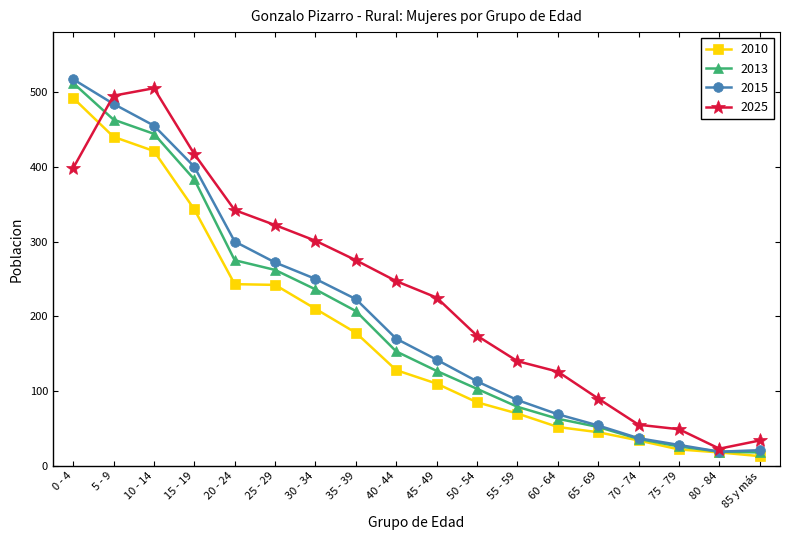

At which category does the chart reach its peak across all series?

0 - 4